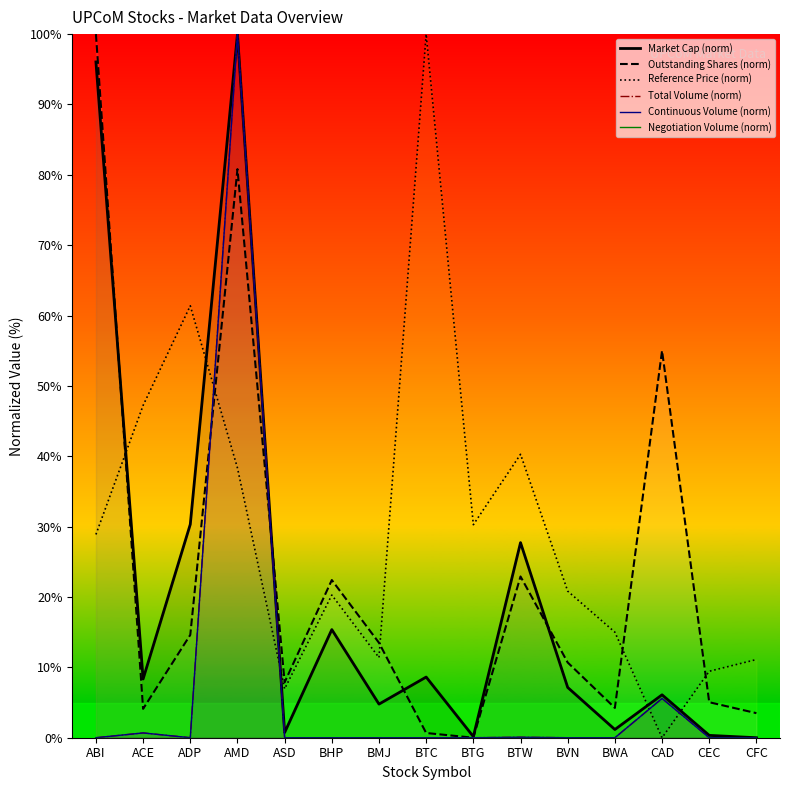

Reading left to right, list all the values displayed in this chart.

Market Cap (norm): 96.0	8.4	30.3	100.0	0.7	15.4	4.8	8.6	0.2	27.7	7.1	1.2	6.1	0.3	0.0
Outstanding Shares (norm): 100.0	4.1	14.6	80.8	7.9	22.4	13.5	0.7	0.0	22.9	10.7	4.2	55.0	5.0	3.5
Reference Price (norm): 28.9	47.2	61.4	38.3	6.9	20.3	11.4	100.0	30.3	40.3	20.8	15.0	0.0	9.4	11.1
Total Volume (norm): 0.0	0.7	0.0	100.0	0.0	0.0	0.0	0.0	0.0	0.1	0.0	0.0	5.6	0.0	0.0
Continuous Volume (norm): 0.0	0.7	0.0	100.0	0.0	0.0	0.0	0.0	0.0	0.1	0.0	0.0	5.6	0.0	0.0
Negotiation Volume (norm): 0.0	0.0	0.0	0.0	0.0	0.0	0.0	0.0	0.0	0.0	0.0	0.0	0.0	0.0	0.0